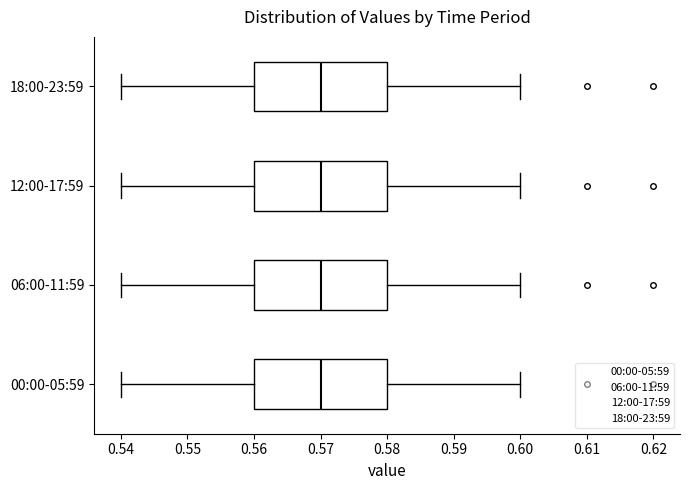

Reading bottom to top, read every box against the x-axis: the position of its median line, the range the box covers, and the ends of its whiskers. The values are not printed on the chart, so give them approximately, as read against the axis.

00:00-05:59: median 0.57, box 0.56 to 0.58, whiskers 0.54 to 0.60
06:00-11:59: median 0.57, box 0.56 to 0.58, whiskers 0.54 to 0.60
12:00-17:59: median 0.57, box 0.56 to 0.58, whiskers 0.54 to 0.60
18:00-23:59: median 0.57, box 0.56 to 0.58, whiskers 0.54 to 0.60